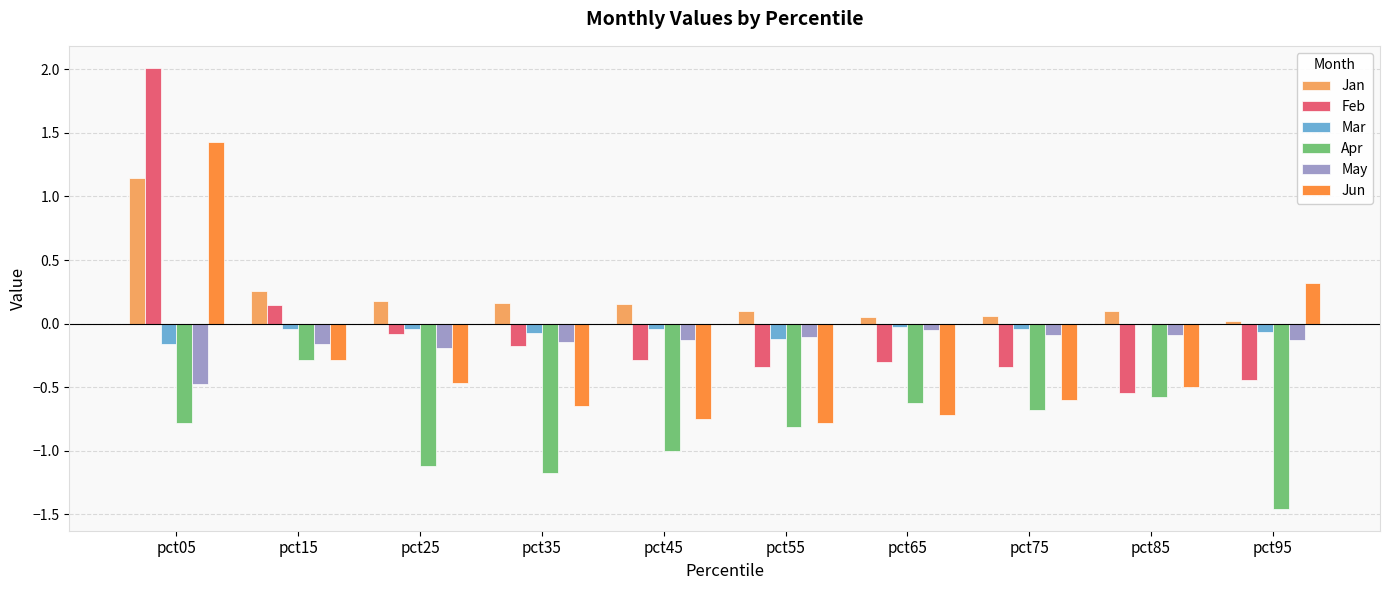

At which category is the sum across all series the highest?

pct05